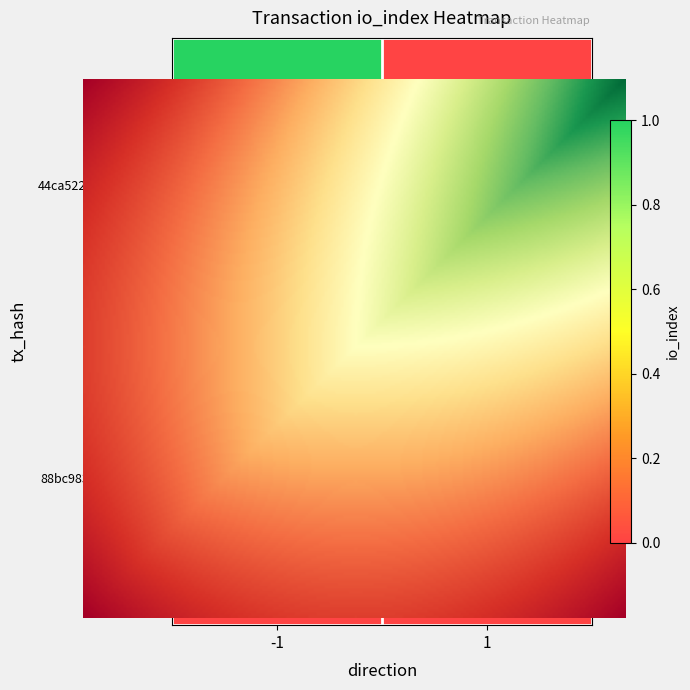

Reading left to right, transcribe all the data shown in this chart.

44ca52213a1b6428fa1e0c1e79a888f2b639d4a: -1=1	1=0
88bc983de9afd57c341100812f3296fd8710d38: -1=0	1=0